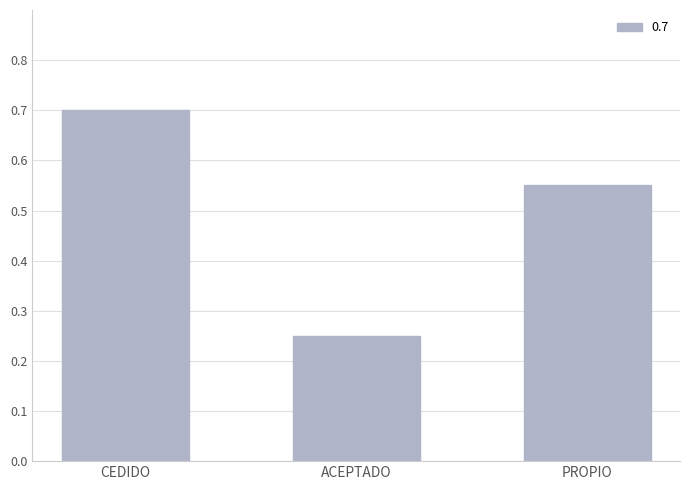

What is the change in value from ACEPTADO to PROPIO?

+0.3